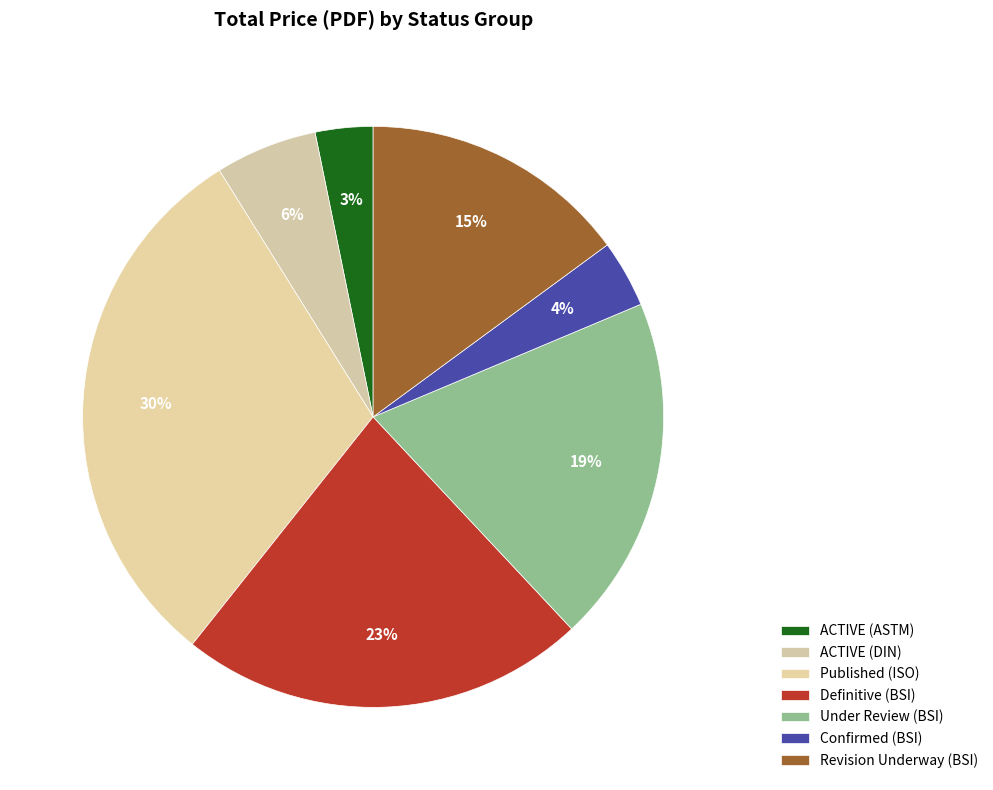

Count the number of slices in the pie.

7